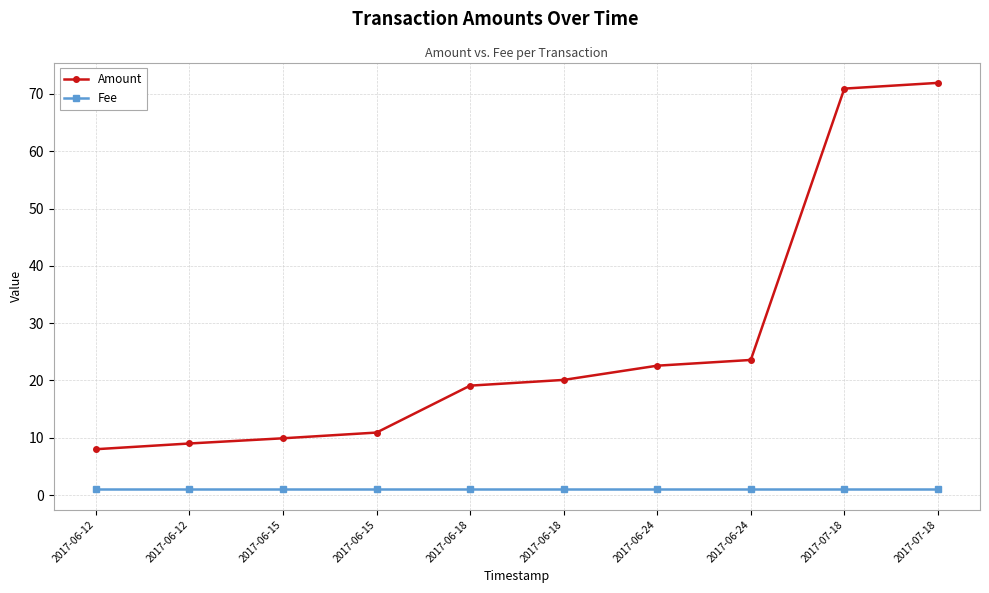

What is the label of the 7th point from the right?

2017-06-15